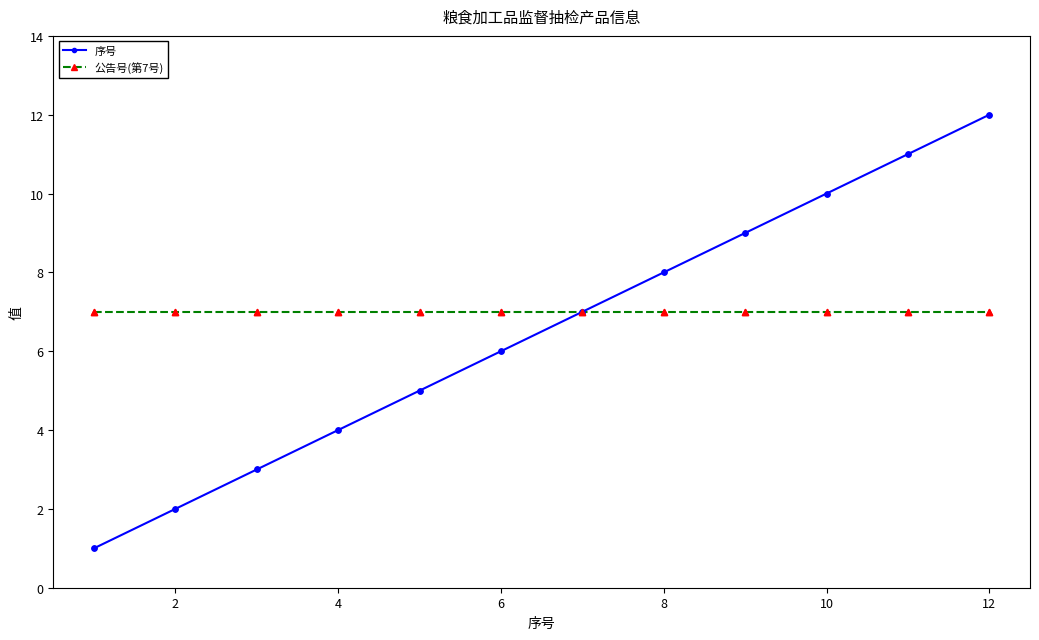

Which series has the widest spread of values?

序号